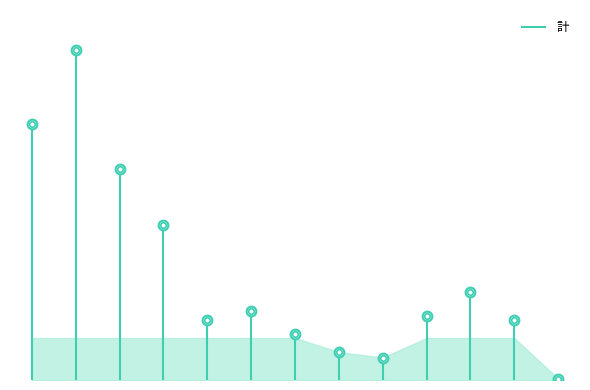

At which label does the data first exceed 46?

宮ノ馬場